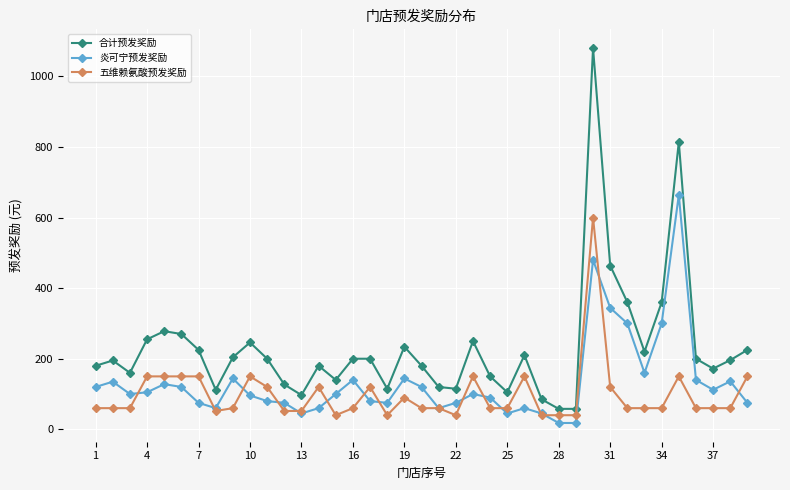

True or false: 炎可宁预发奖励 and 合计预发奖励 intersect in this chart.

False